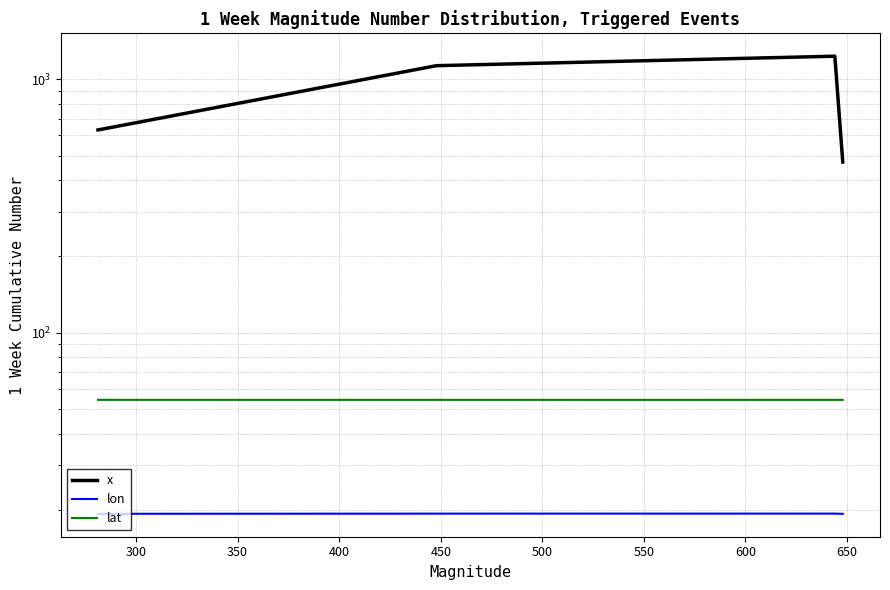

What is the highest value of the x series?

1232.8